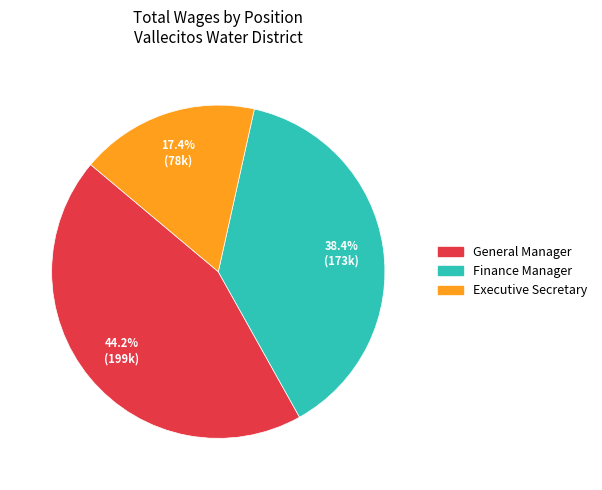

Do Executive Secretary and General Manager together represent more than half of the pie?

Yes